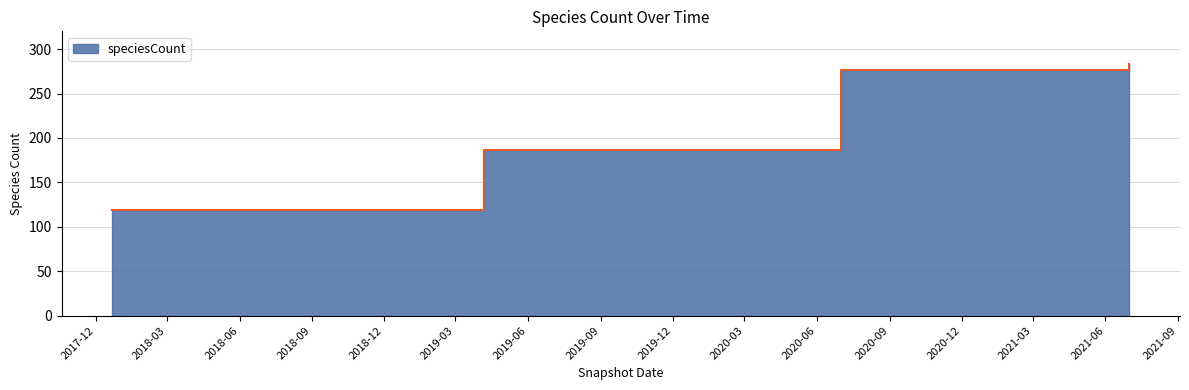

Reading left to right, extract all data points from this chart.

119	119	119	119	119	187	187	187	187	187	277	277	277	277	283